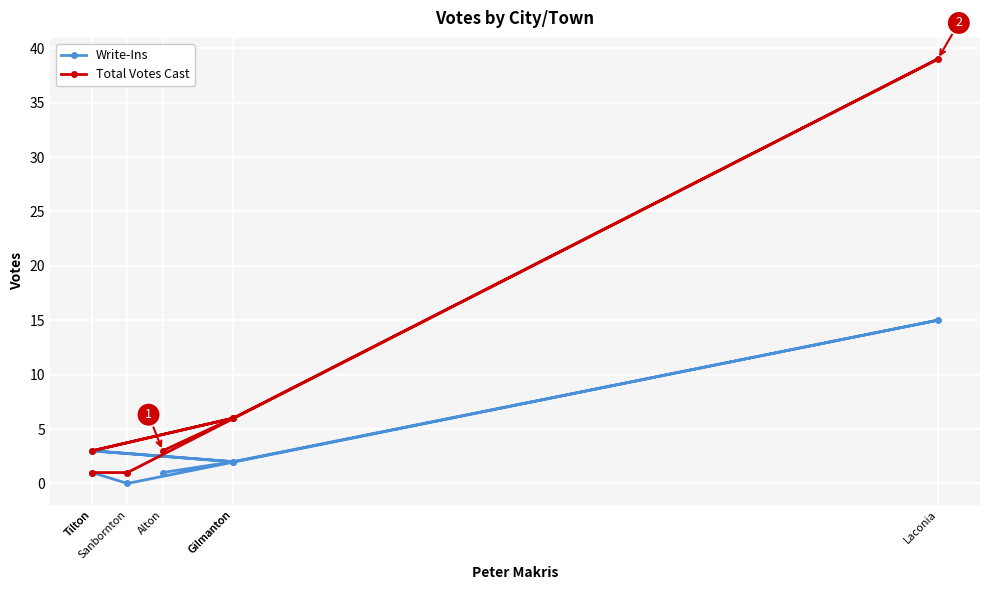

True or false: Total Votes Cast and Write-Ins cross at least once.

False